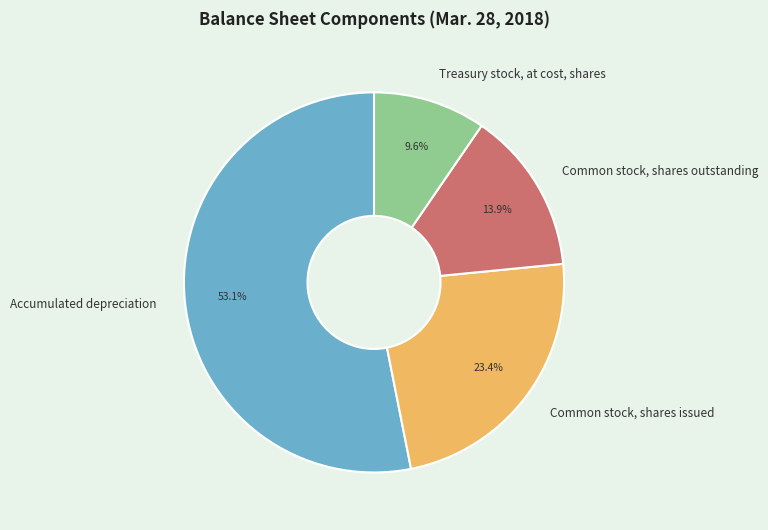

To the nearest percent, what is the difference between the largest and smallest slice percentages?

44%